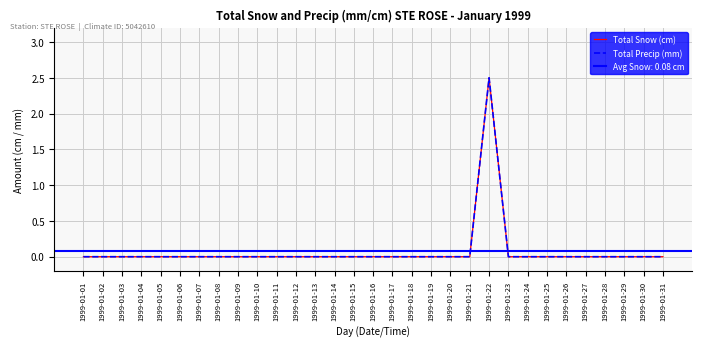

Which category has the highest value across all series?

1999-01-22